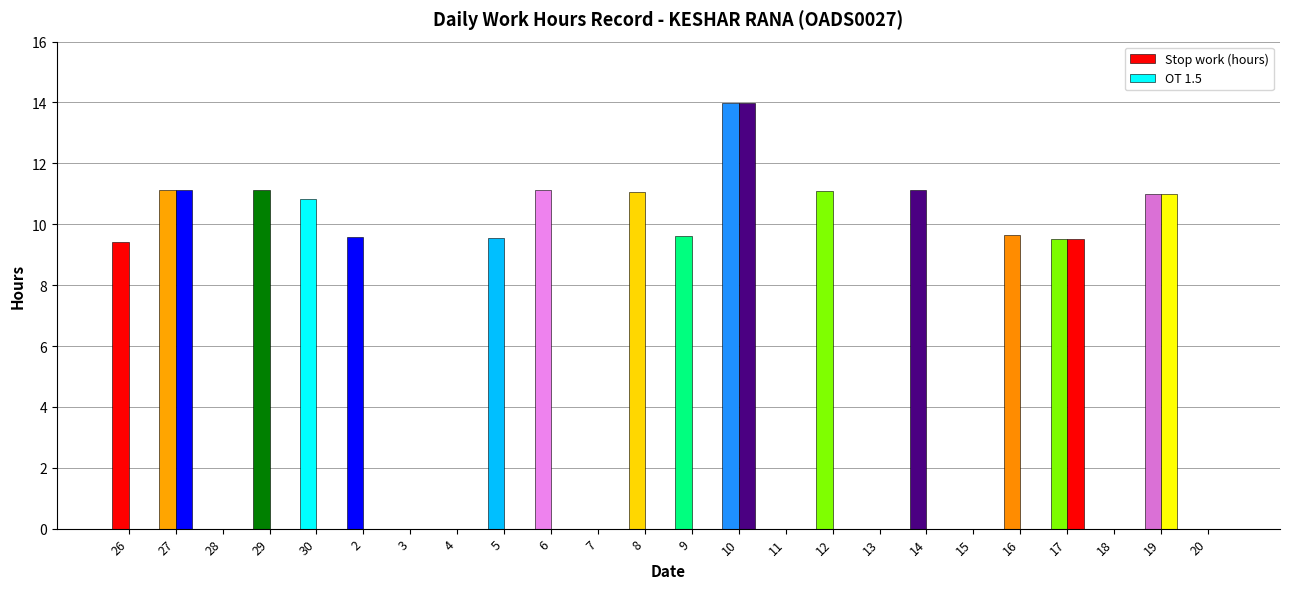

Are the bars grouped side by side (vs. stacked)?

Yes